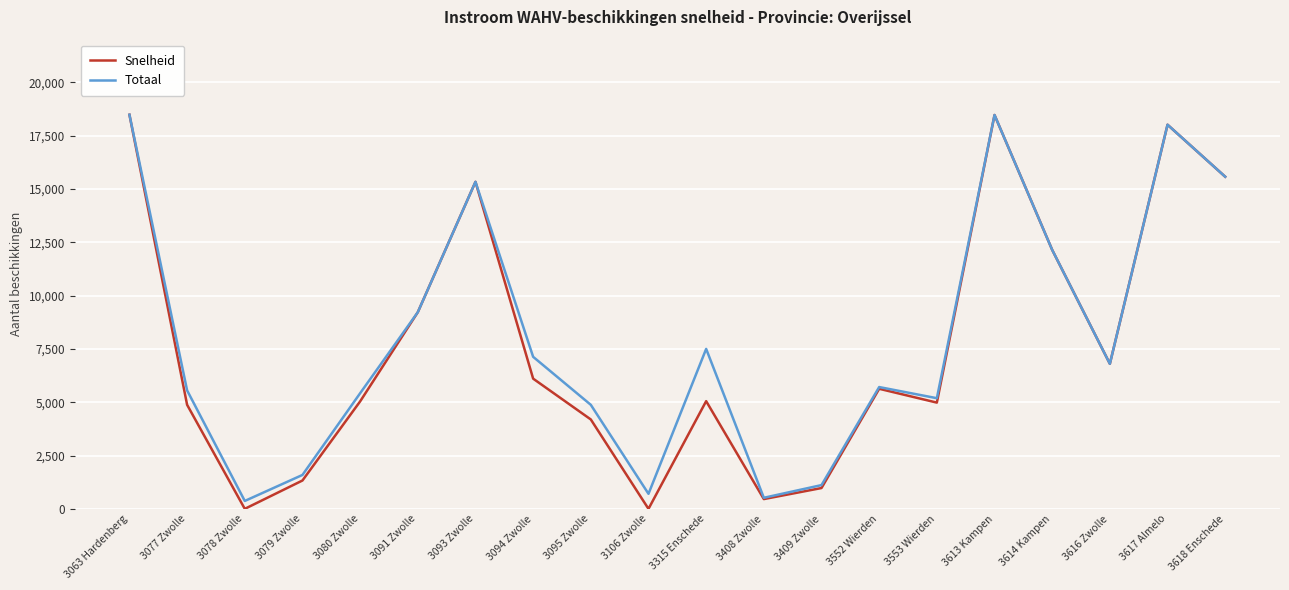

Read the Totaal value at 3315 Enschede.

7500